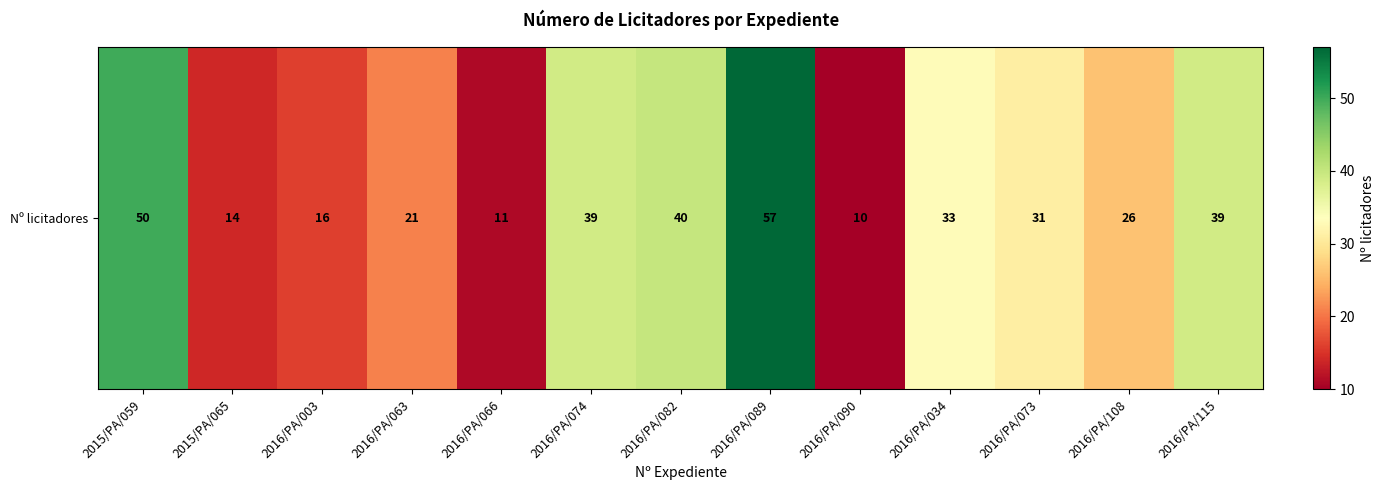

Where is the data nearest to the value 33?

2016/PA/034